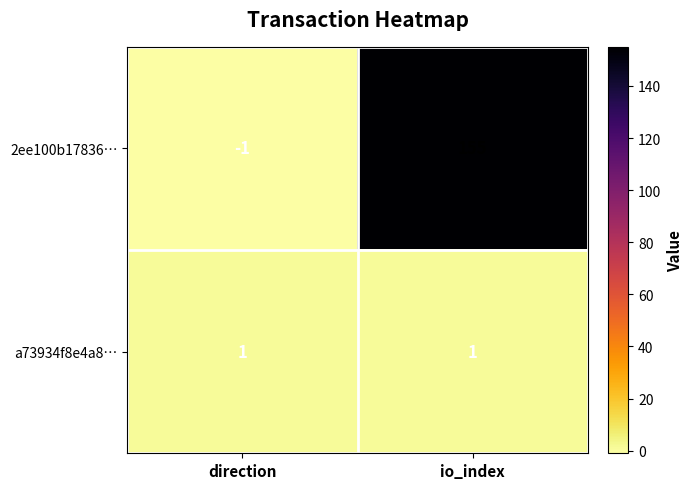

What is the maximum value shown in the chart?

155